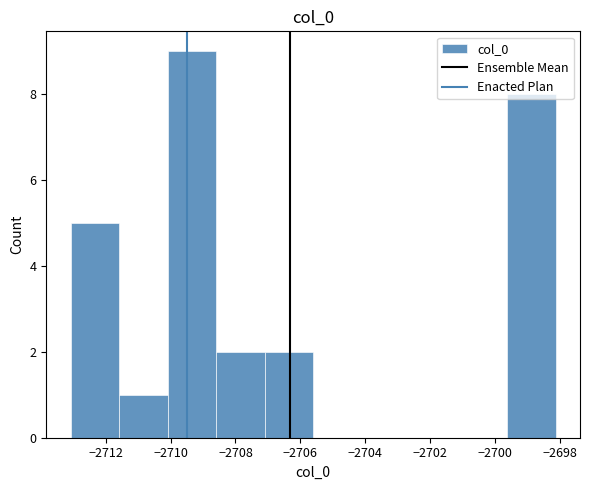

Reading left to right, transcribe this chart: for each bar, give the range it covers on the x-axis and its height. Neither the bar edges nor the heights are printed on the chart, so give them approximately, as read against the axes.

-2713.0 to -2711.6: 5
-2711.6 to -2710.0: 1
-2710.0 to -2708.6: 9
-2708.6 to -2707.2: 2
-2707.2 to -2705.6: 2
-2705.6 to -2704.2: 0
-2704.2 to -2702.6: 0
-2702.6 to -2701.2: 0
-2701.2 to -2699.6: 0
-2699.6 to -2698.2: 8